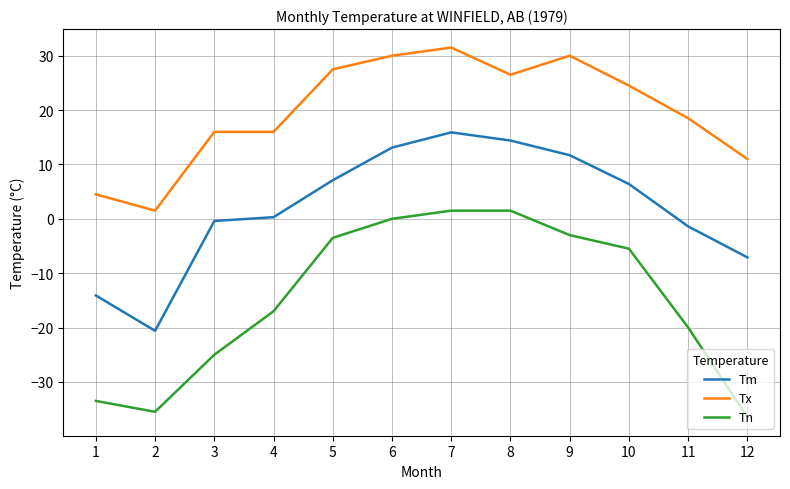

Read the Tx value at 9.

30.0